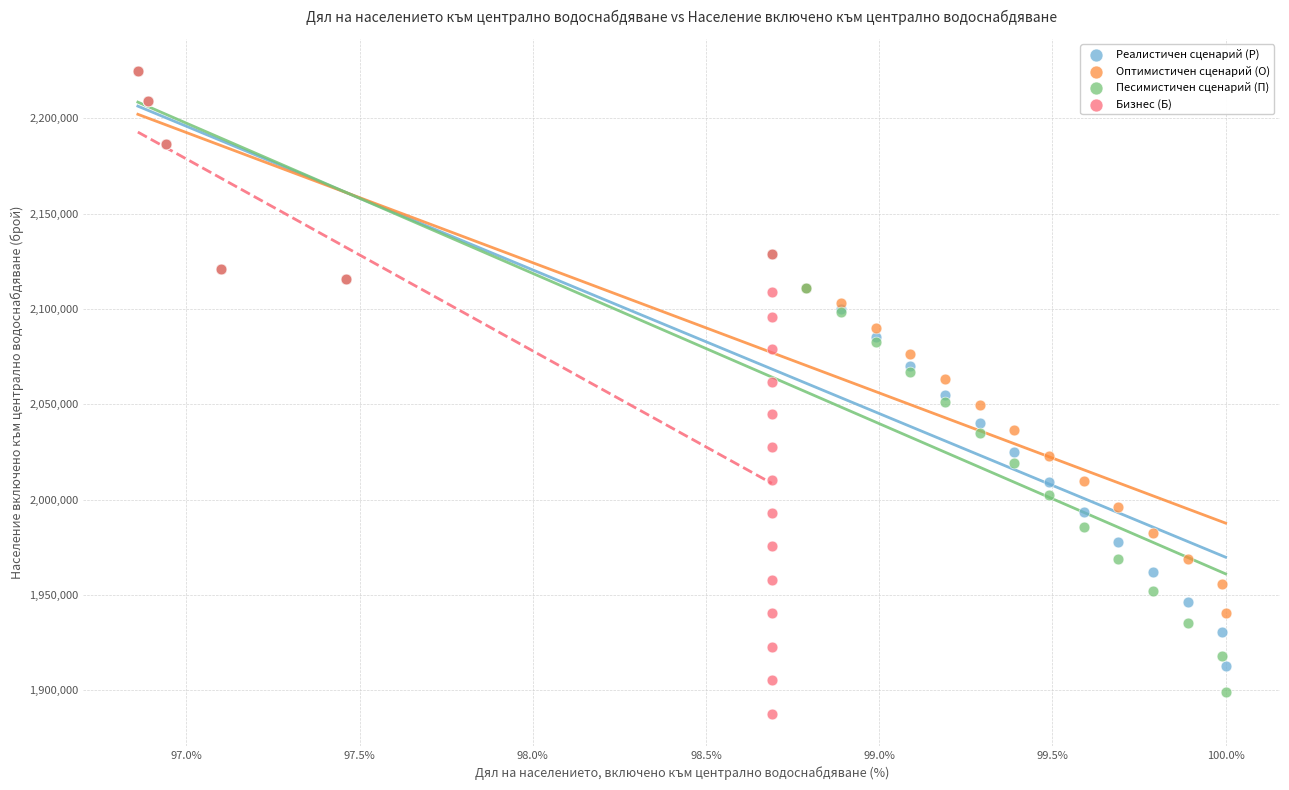

Which series has the widest spread of Y values?

Бизнес (Б)